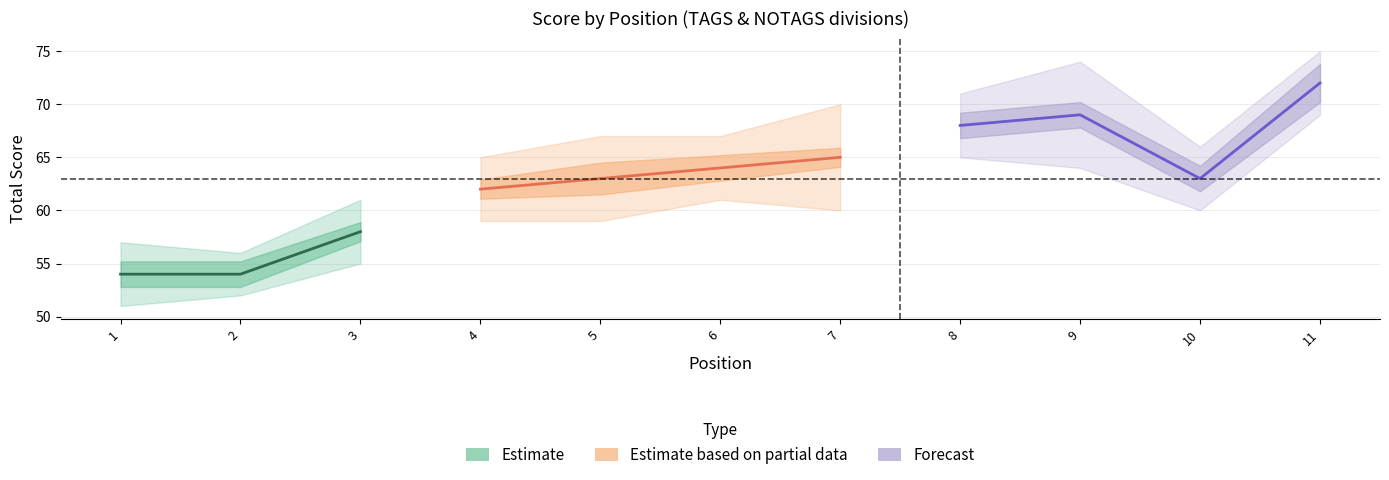

What is the value of the event_total_score point at the 7th from the left?

65